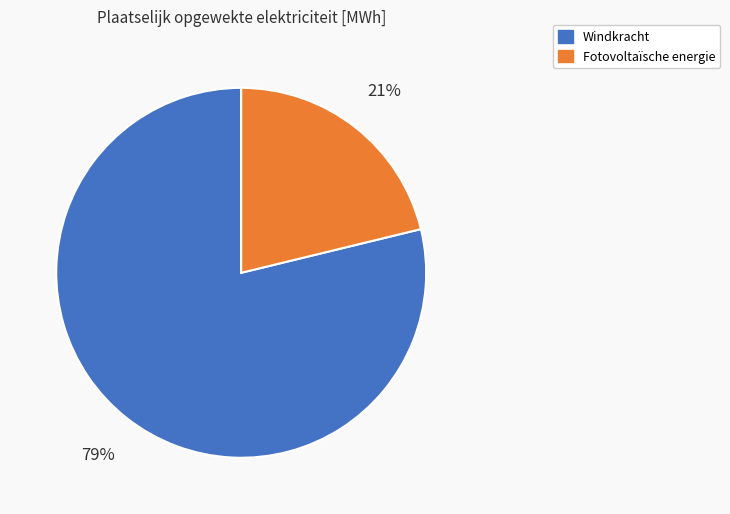

To the nearest percent, what is the difference between the Fotovoltaïsche energie and Windkracht slice percentages?

58%